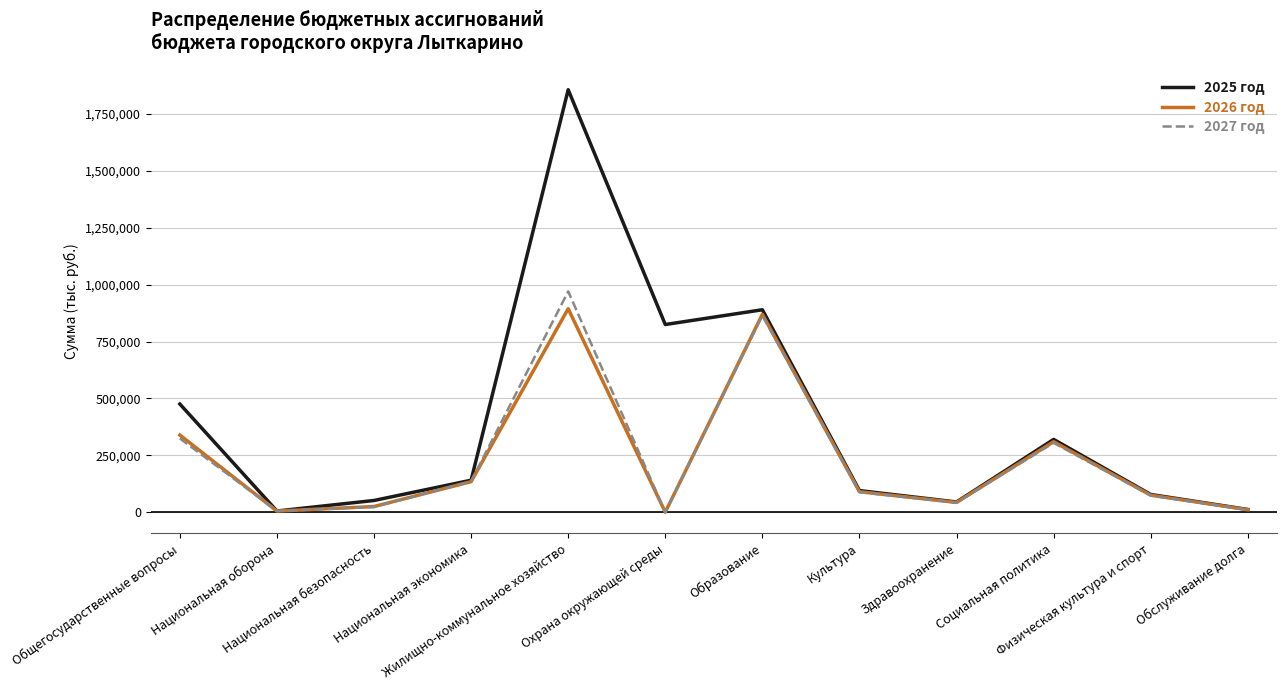

What position from the left is Образование?

7